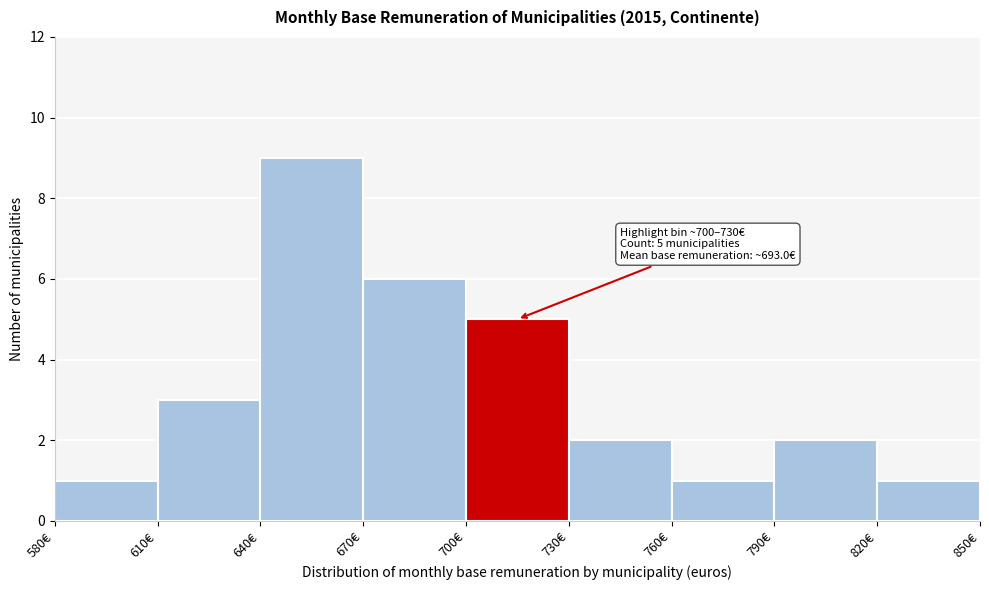

Which range on the x-axis has the tallest bar?

640 to 670